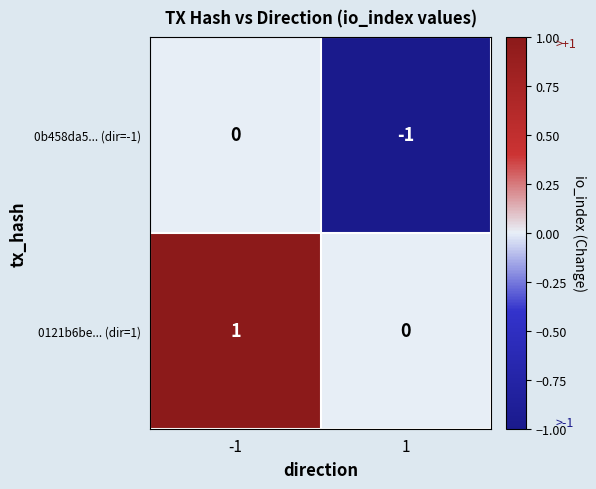

Rank the categories by 0121b6be... (dir=1) value from lowest to highest.

1, -1